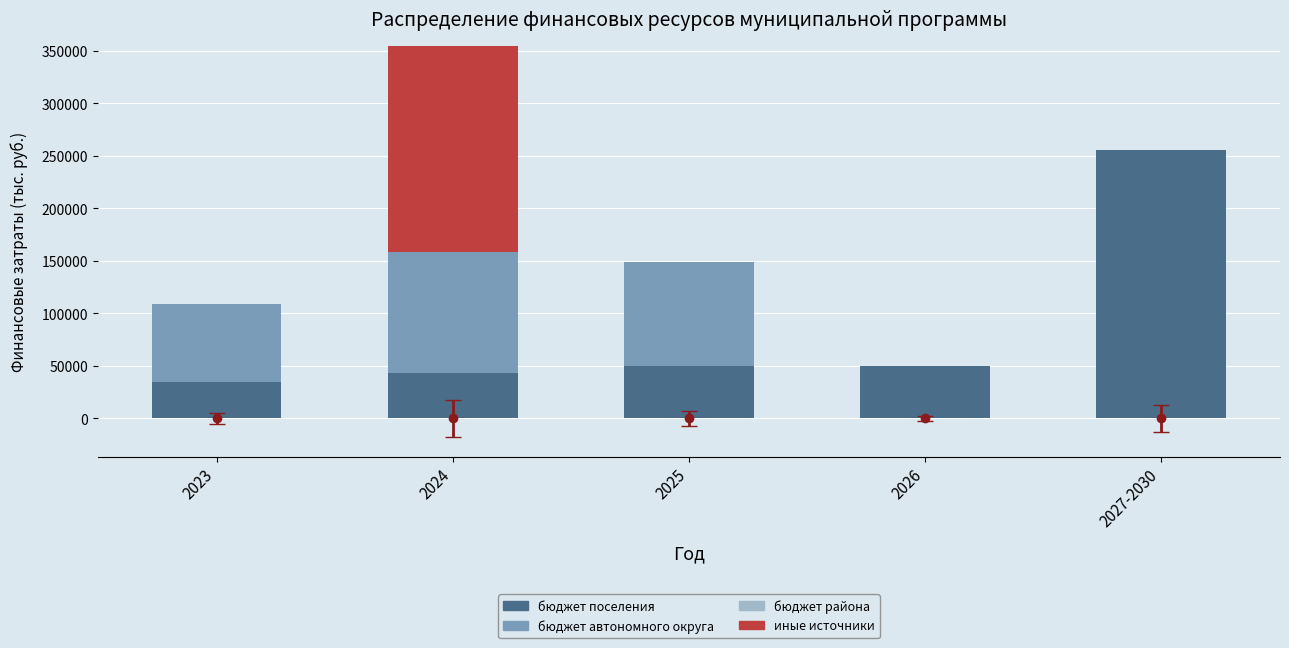

How many distinct data groups are displayed?

4